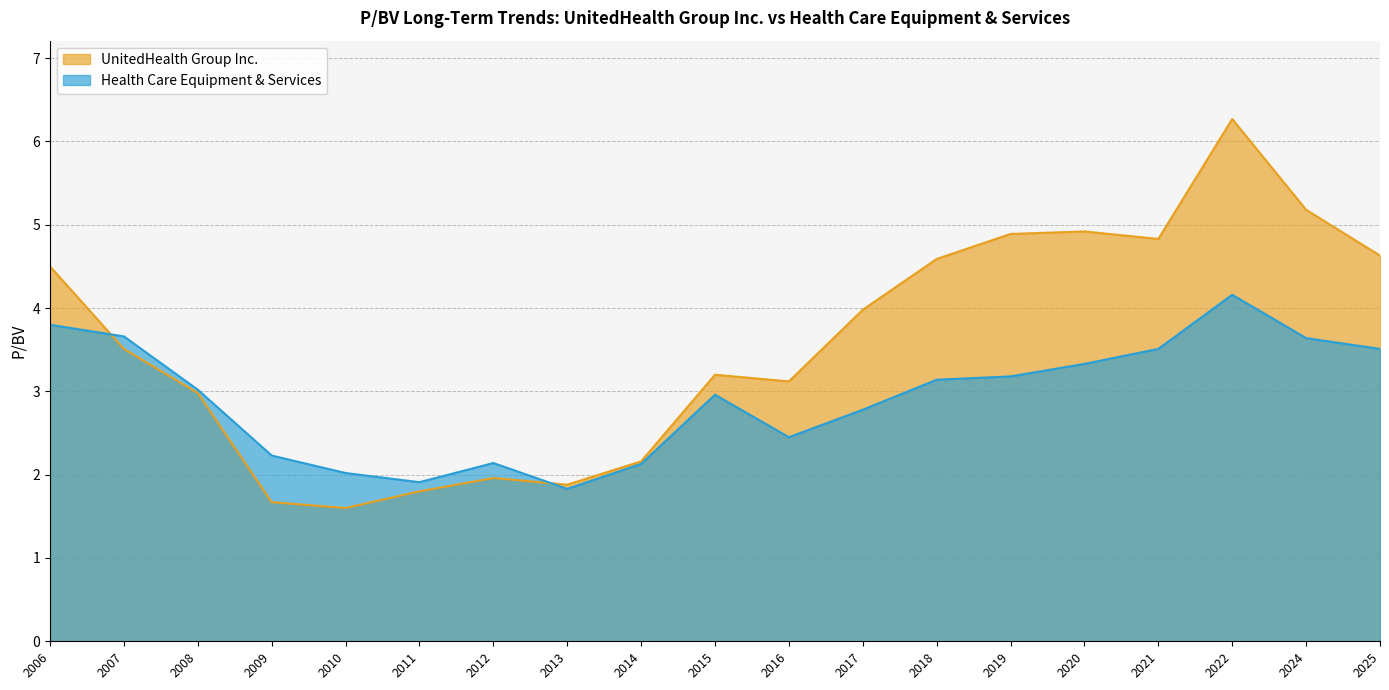

What is the average value of the Health Care Equipment & Services series?

2.9